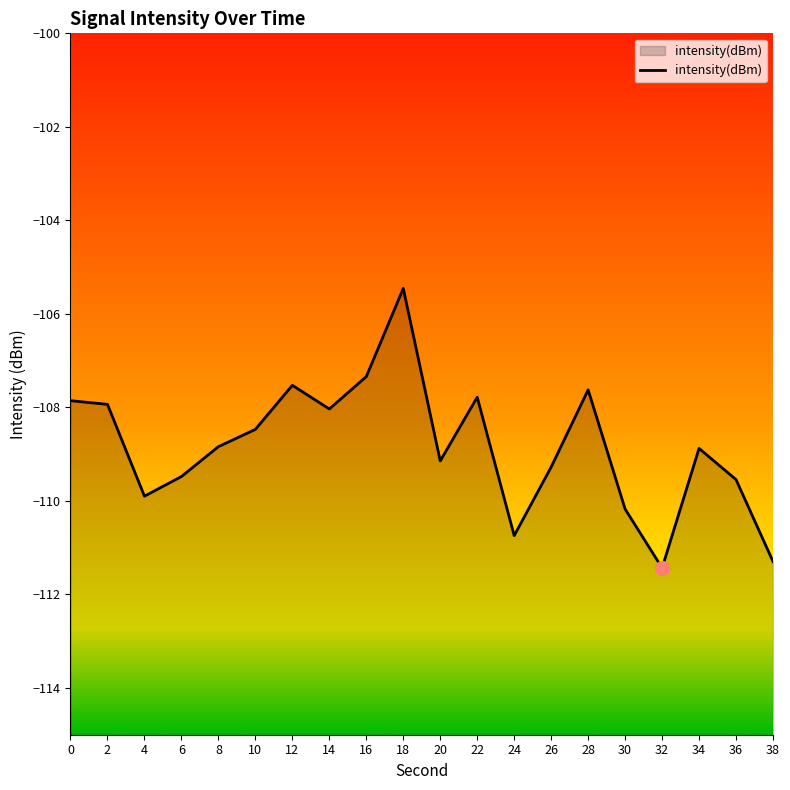

Which label corresponds to the largest value in the chart?

18